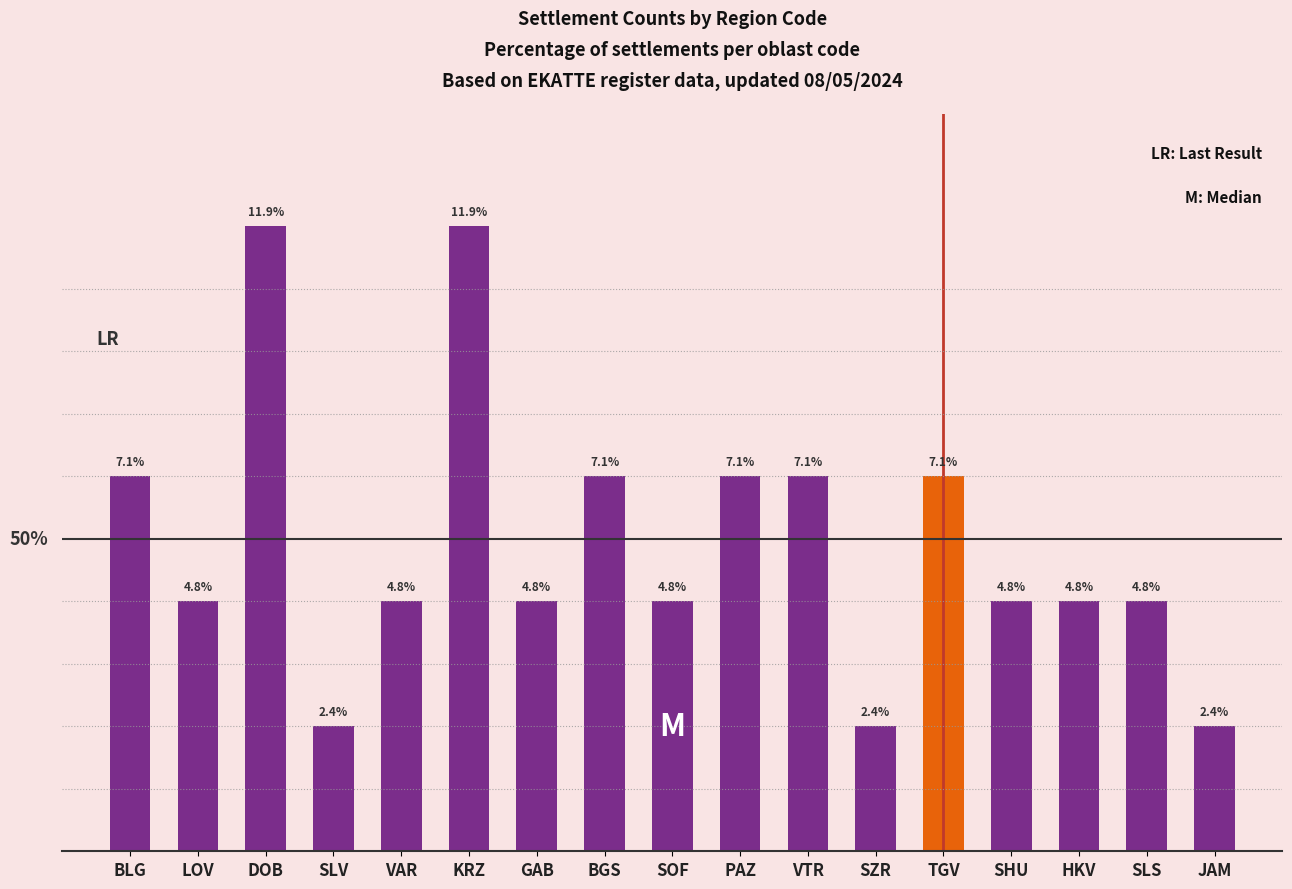

What is the label of the 12th bar from the left?

SZR